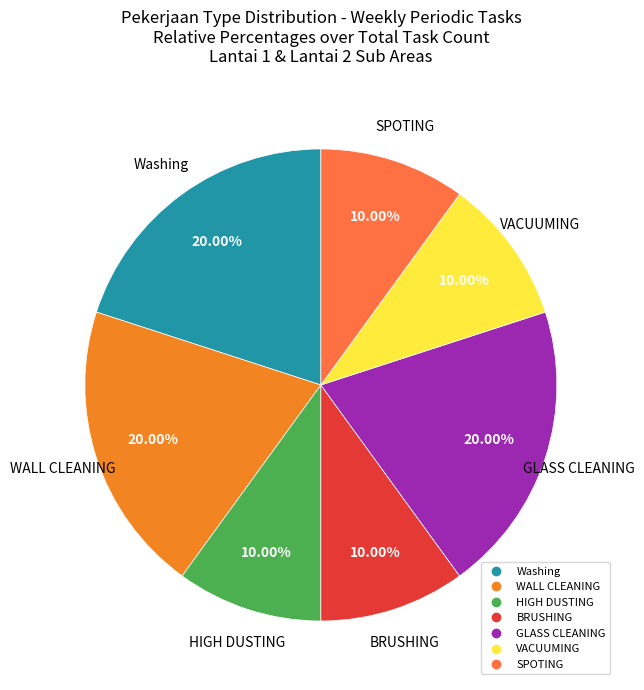

To the nearest percent, what is the average slice percentage?

14%